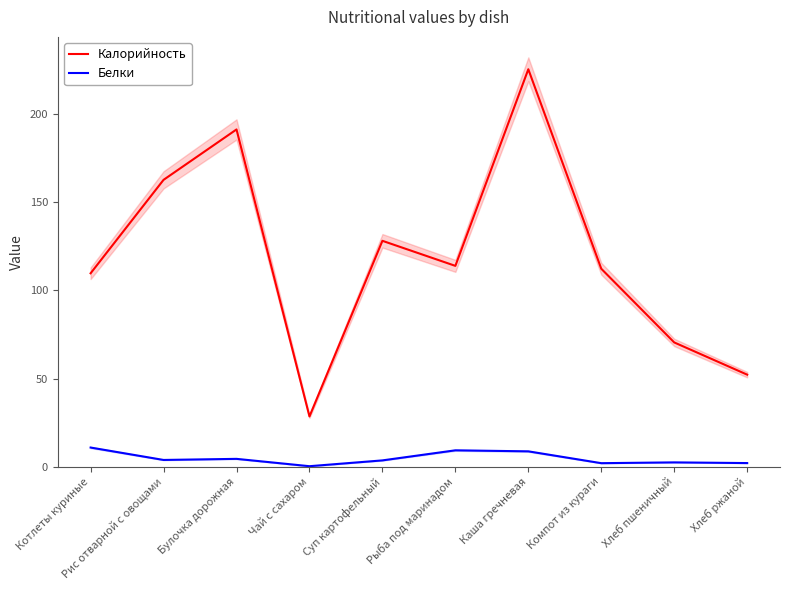

Where is the first local maximum for Калорийность?

Булочка дорожная